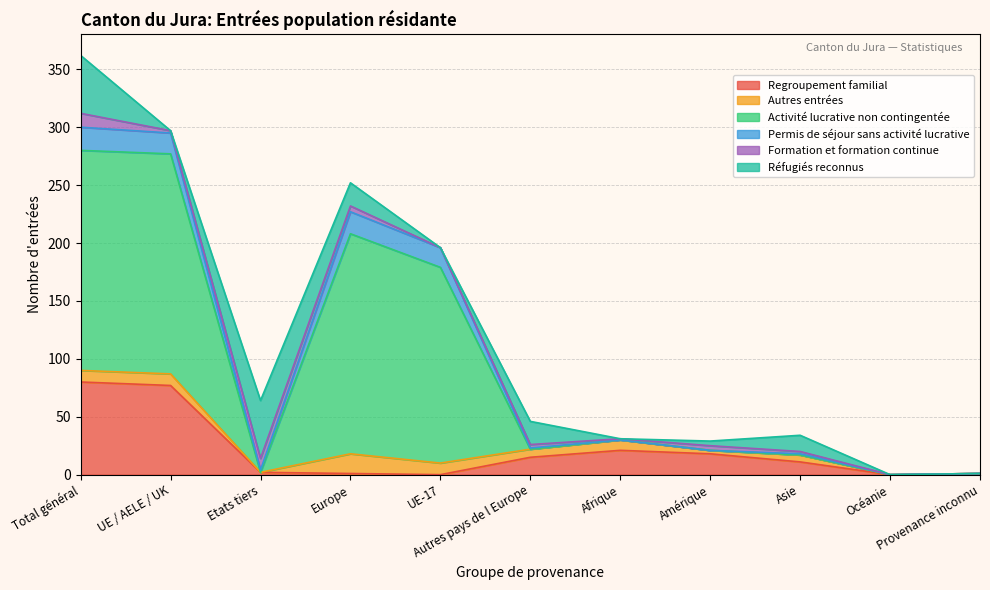

Which series ends up on top after the final intersection of Réfugiés reconnus and Permis de séjour sans activité lucrative?

Réfugiés reconnus